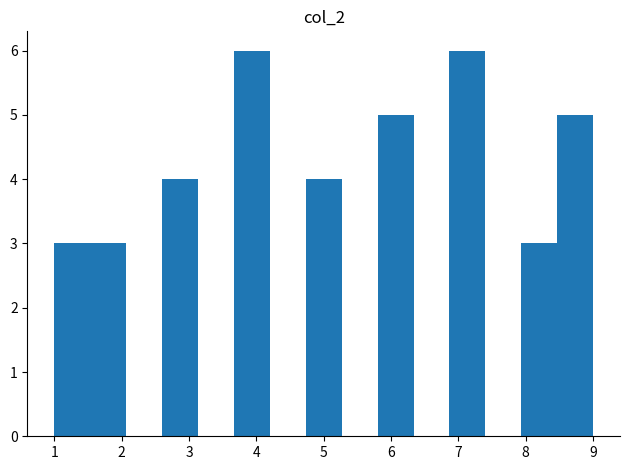

Reading left to right, transcribe this chart: for each bar, give the range it covers on the x-axis and its height. Neither the bar edges nor the heights are printed on the chart, so give them approximately, as read against the axes.

1.0 to 1.5: 3
1.5 to 2.1: 3
2.1 to 2.6: 0
2.6 to 3.1: 4
3.1 to 3.7: 0
3.7 to 4.2: 6
4.2 to 4.7: 0
4.7 to 5.3: 4
5.3 to 5.8: 0
5.8 to 6.3: 5
6.3 to 6.9: 0
6.9 to 7.4: 6
7.4 to 7.9: 0
7.9 to 8.5: 3
8.5 to 9.0: 5